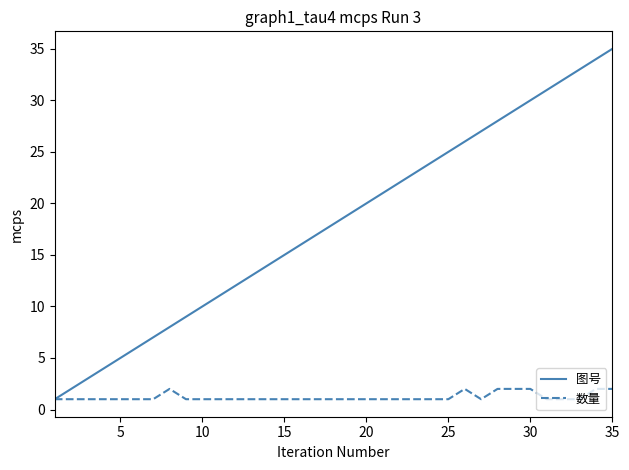

What is the greatest value displayed?

35